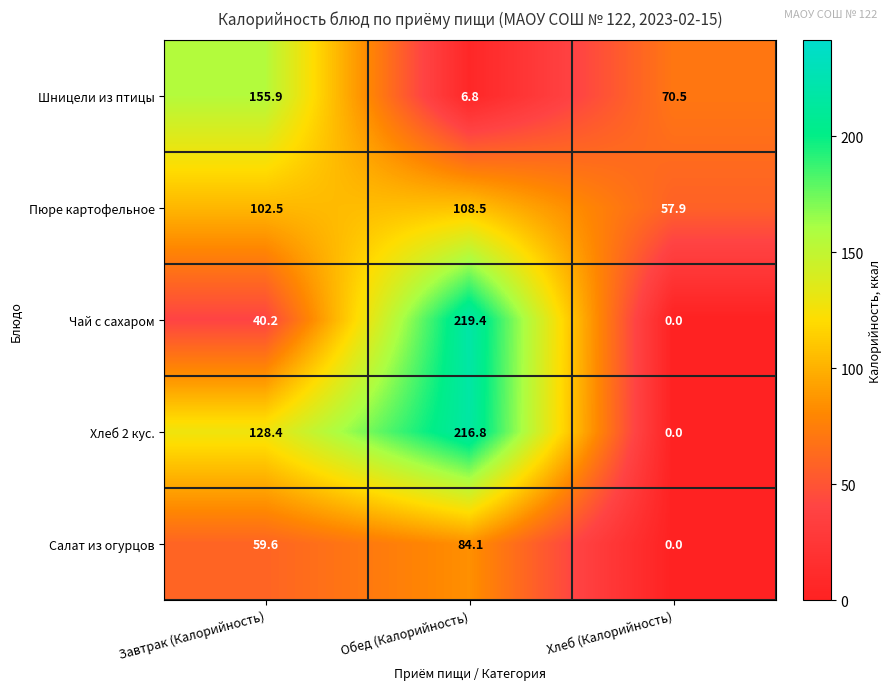

Which series has the largest total across all categories?

Хлеб 2 кус.